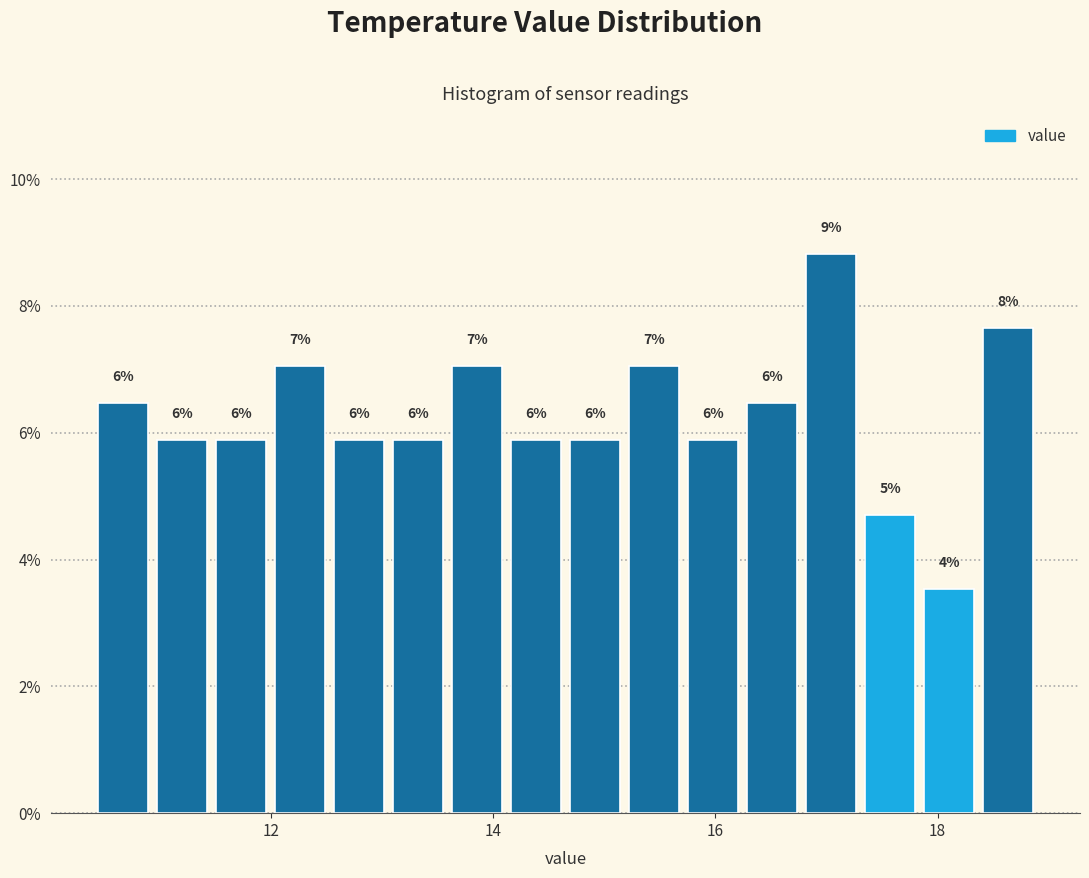

Around what value on the x-axis is the tallest bar? Give the approximate position of its centre, as read against the axis.

17.0